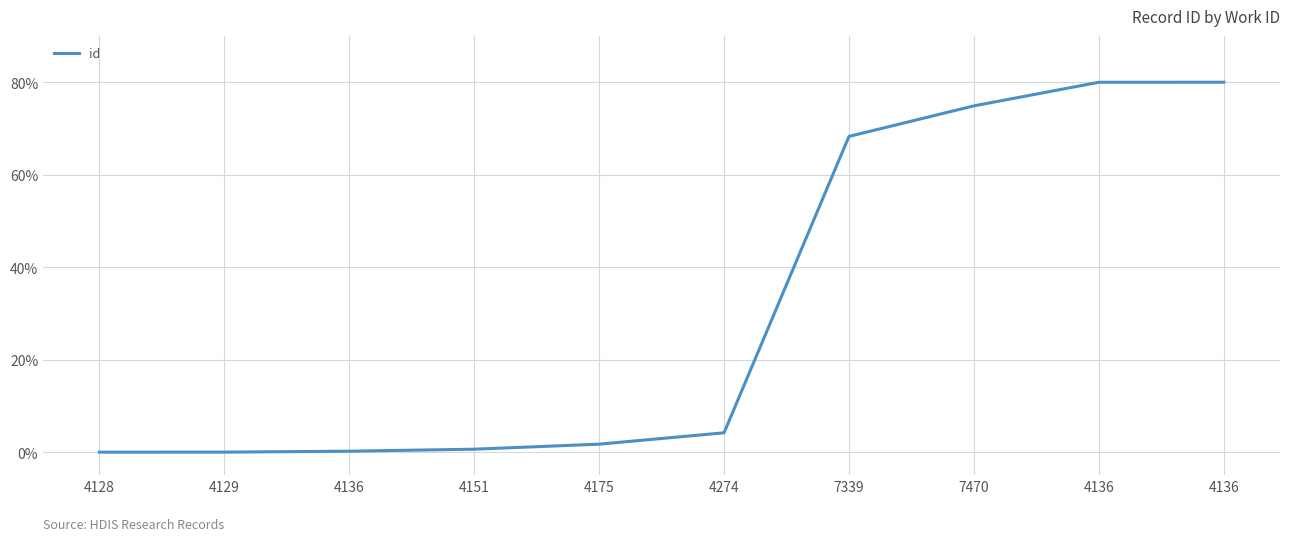

Does the chart display data point markers on the line(s)?

No